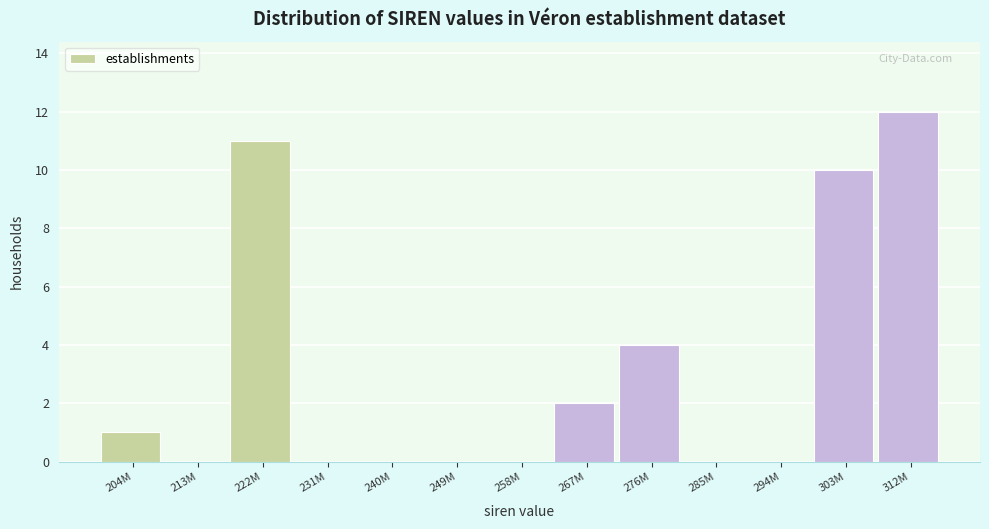

Reading right to left, transcribe all the data shown in this chart.

312M=12	303M=10	294M=0	285M=0	276M=4	267M=2	258M=0	249M=0	240M=0	231M=0	222M=11	213M=0	204M=1